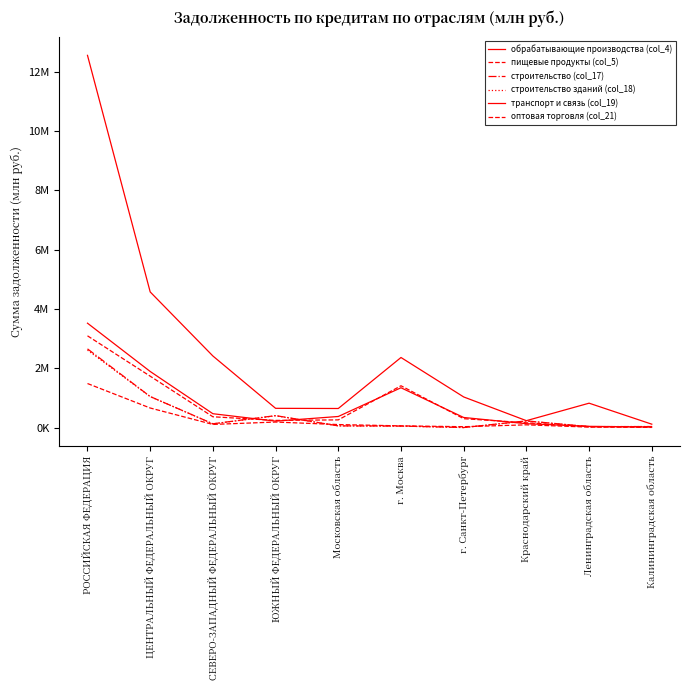

True or false: оптовая торговля (col_21) and транспорт и связь (col_19) intersect in this chart.

True